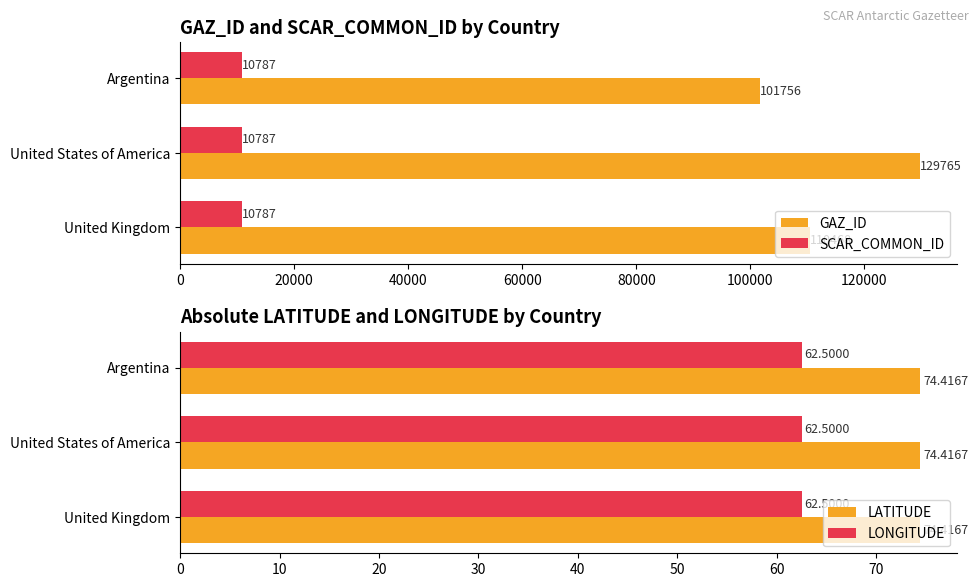

The value of GAZ_ID at United States of America is 84962.1. True or false?

False